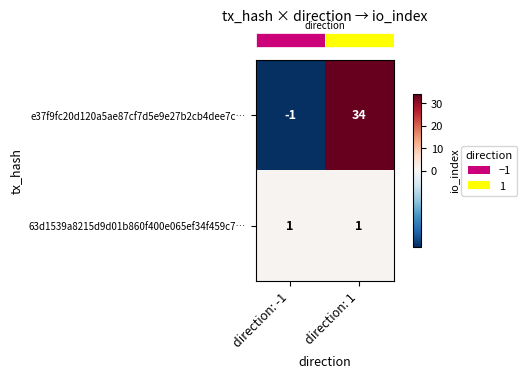

Which series has the largest total across all categories?

e37f9fc20d120a5ae87cf7d5e9e27b2cb4dee7c…